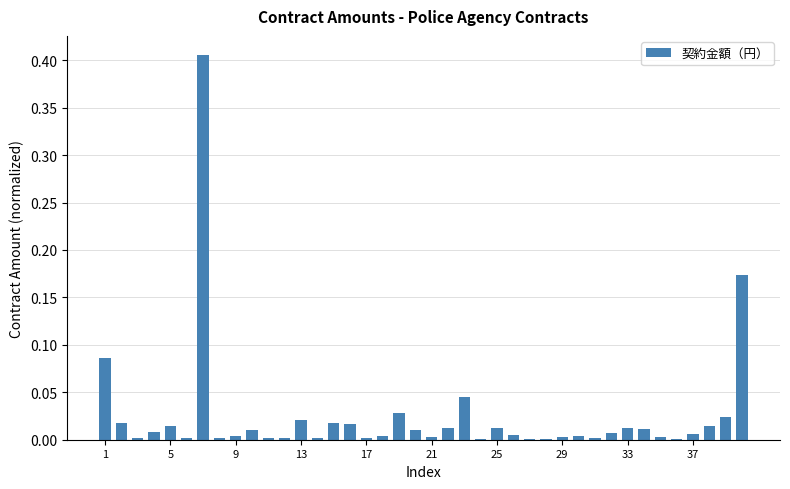

What is the sum of all values?

1.0